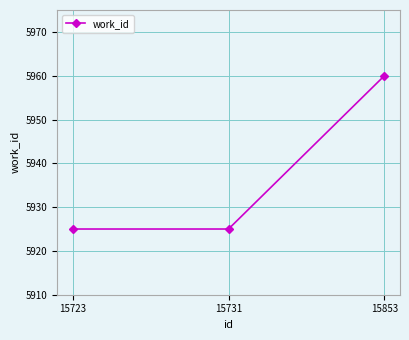

Which label corresponds to the largest value in the chart?

15853